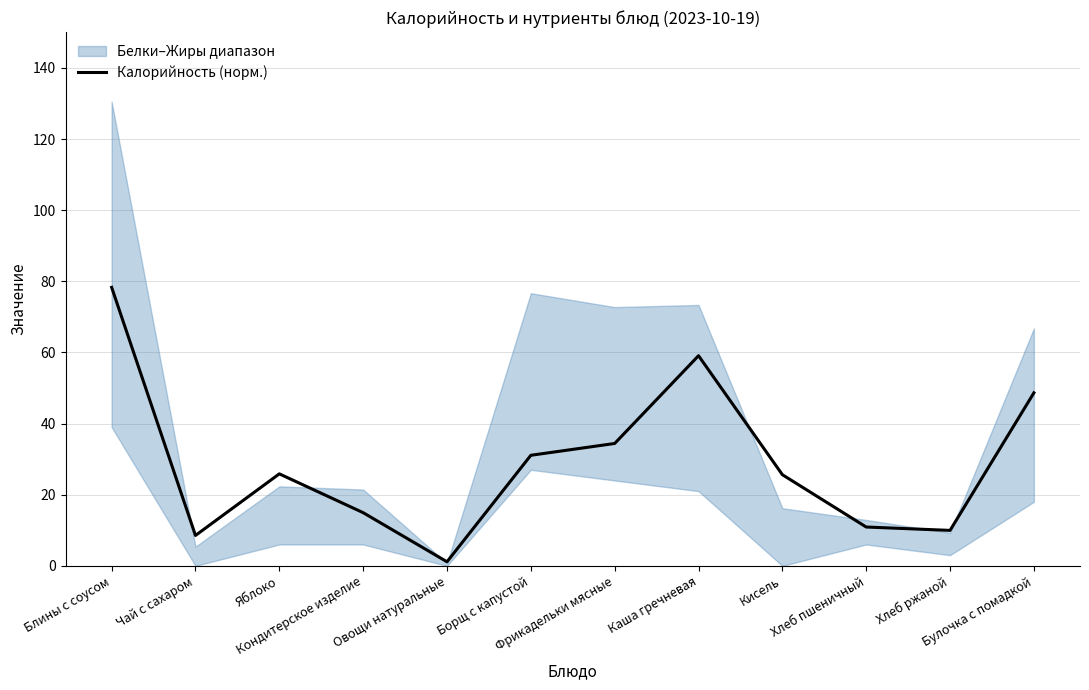

How many points are lower than both their immediate neighbors (excluding endpoints)?

3